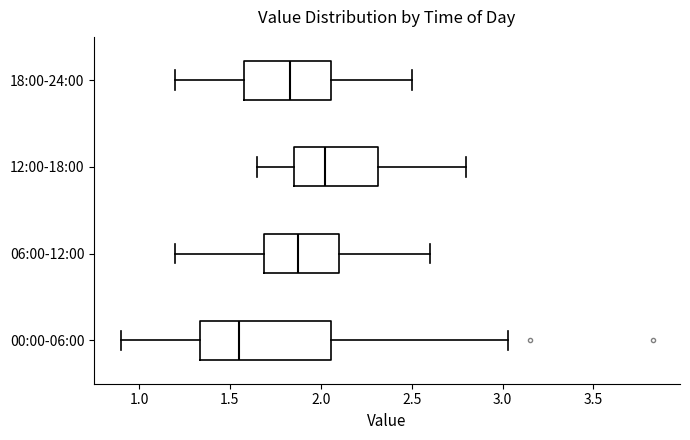

Where does the left whisker of the box for 06:00-12:00 end on the x-axis? The values are not printed on the chart, so give them approximately, as read against the axis.

1.20